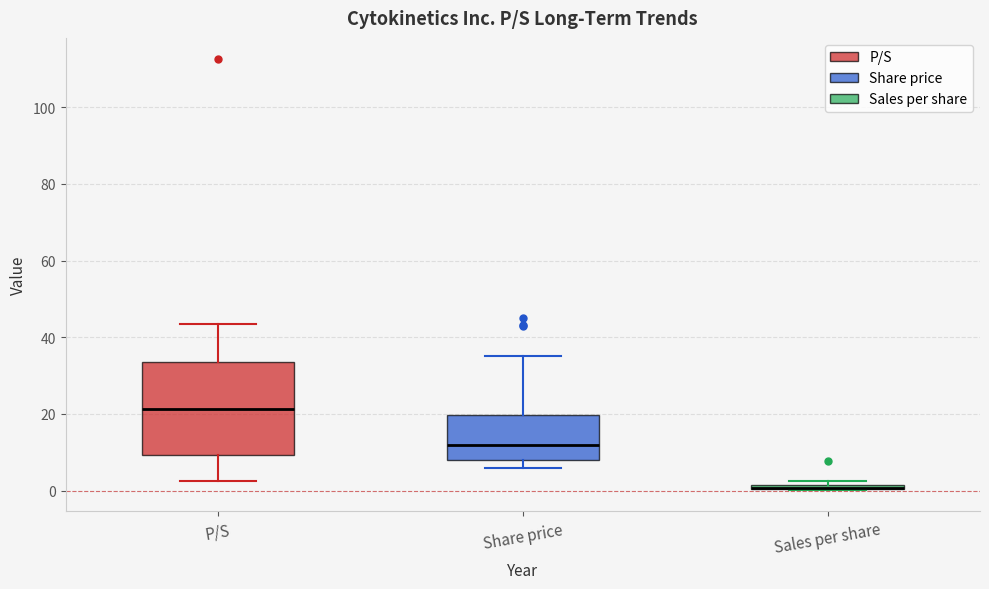

Comparing the boxes themselves (not the whiskers), which one is the tallest?

P/S